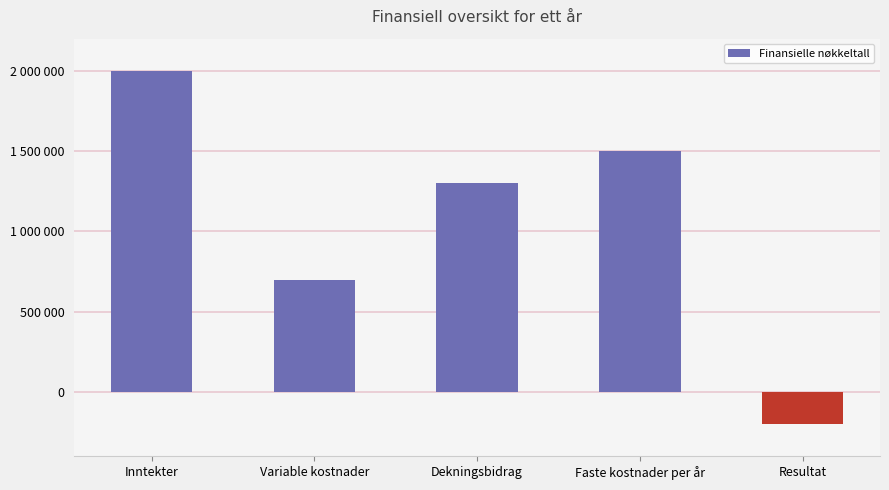

Does the chart contain any negative values?

Yes